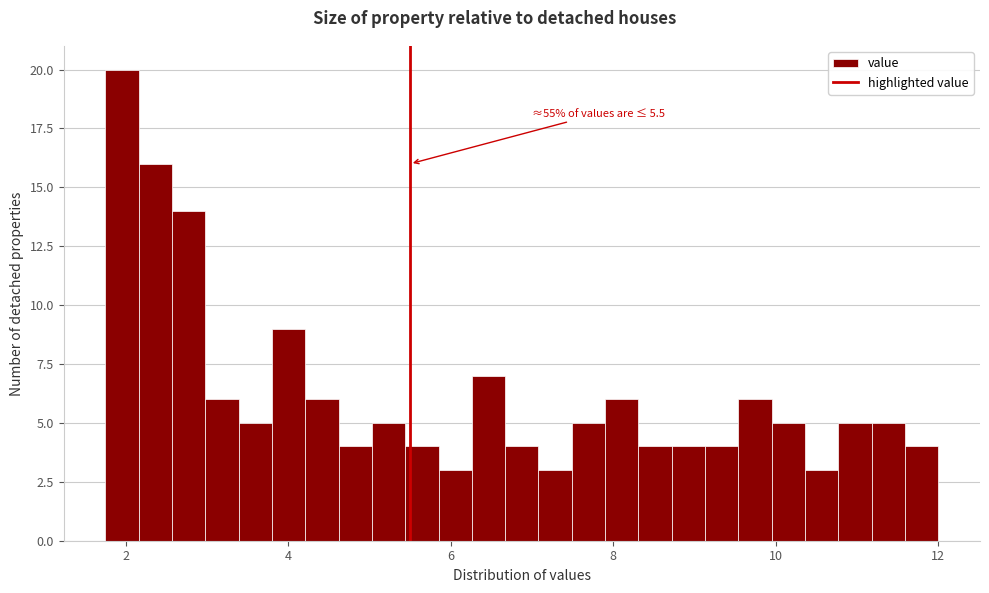

Read against the x-axis, roughly where is the centre of the tallest bar?

2.0